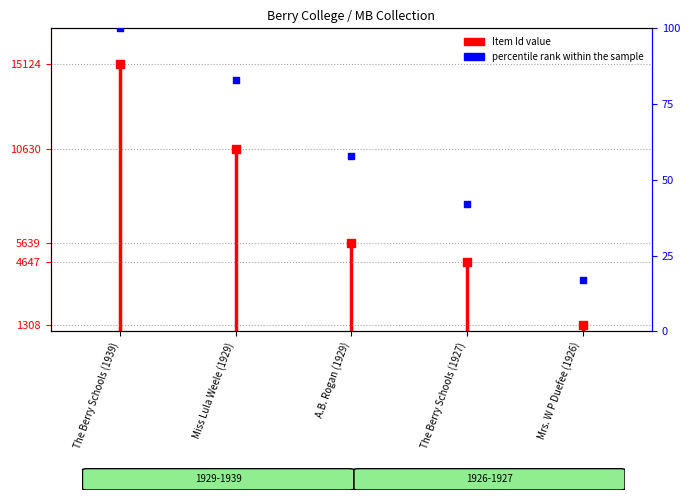

Which has a higher value, Miss Lula Weele (1929) or Mrs. W P Duefee (1926)?

Miss Lula Weele (1929)